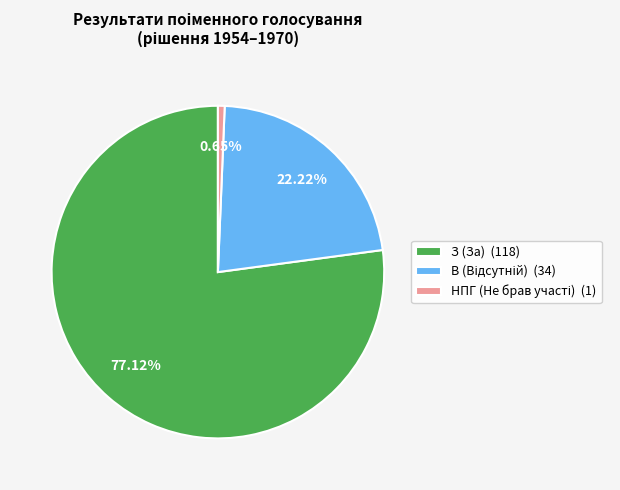

To the nearest percent, what percentage of the pie is В?

22%